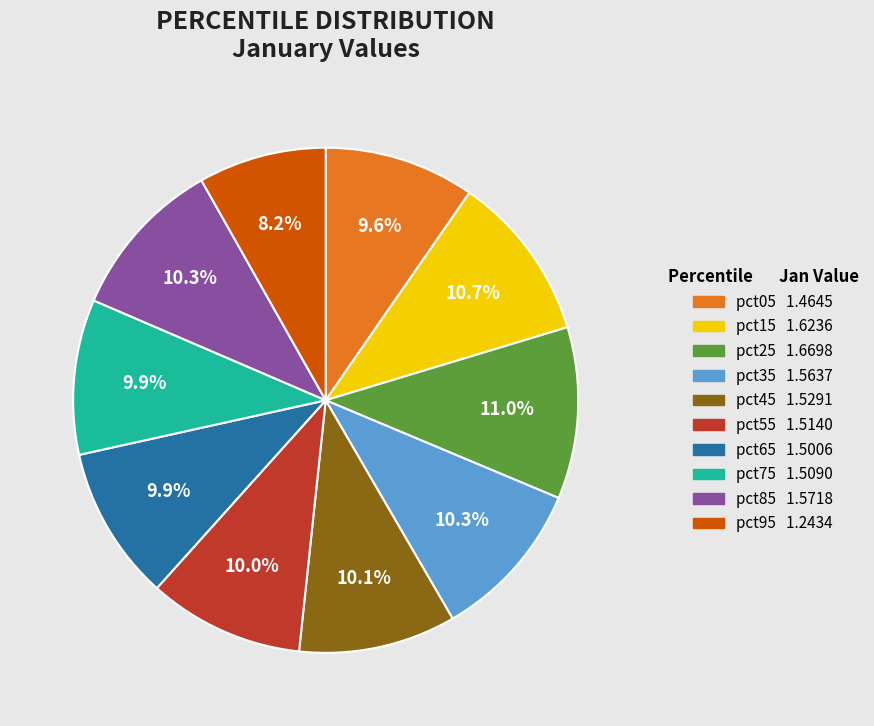

The pct05 slice represents 1% of the pie. True or false?

False